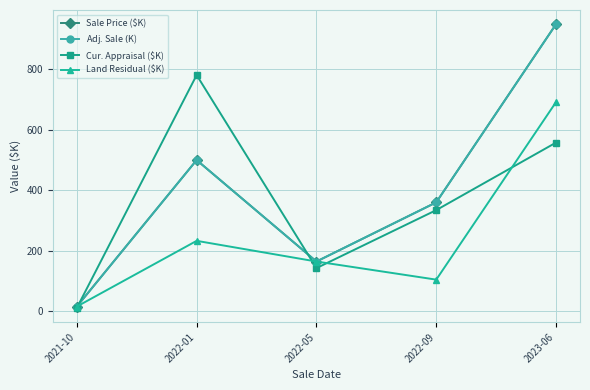

Which series has the widest spread of values?

Sale Price ($K)